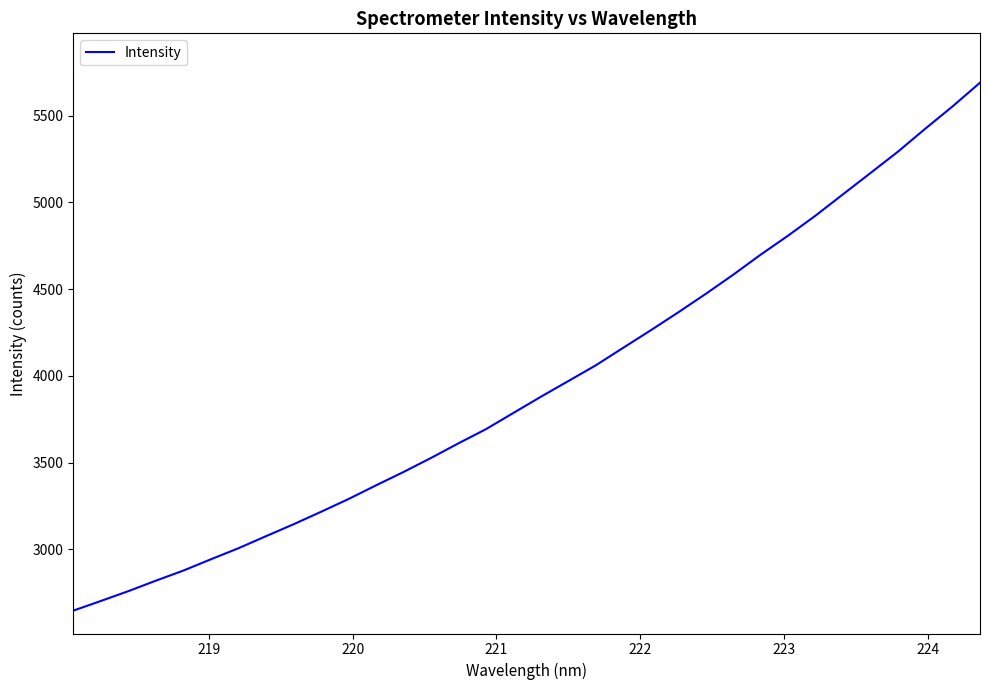

How many distinct data groups are displayed?

1